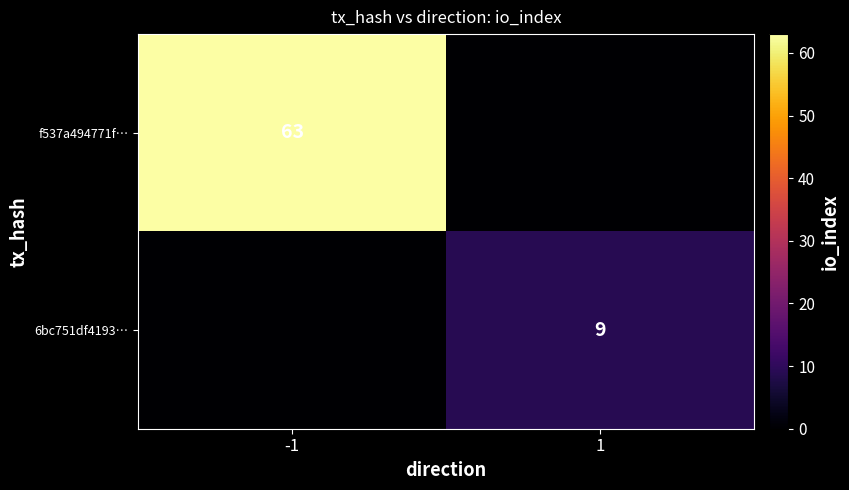

True or false: 6bc751df4193… has a value of 9 at 1.

True